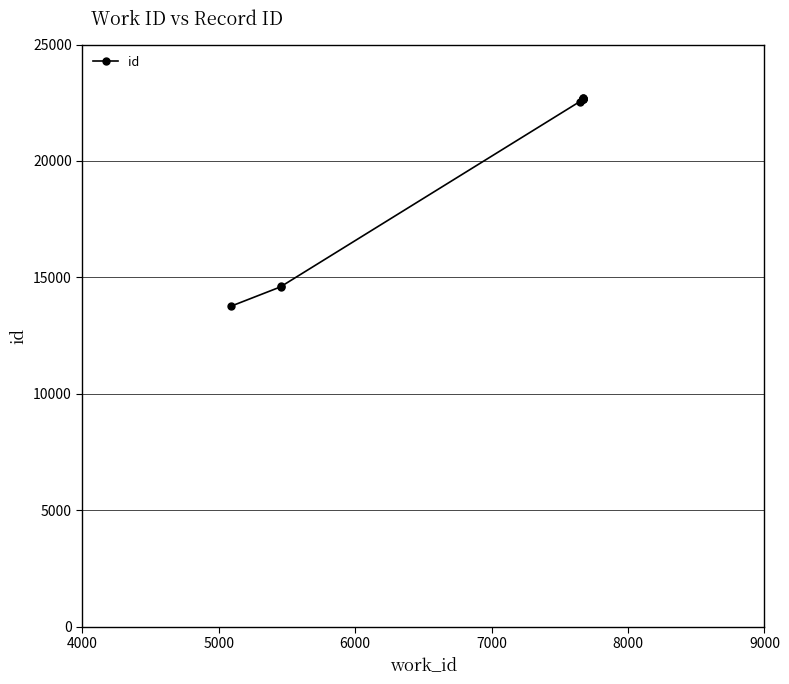

Count the number of values greater than 22674.

4